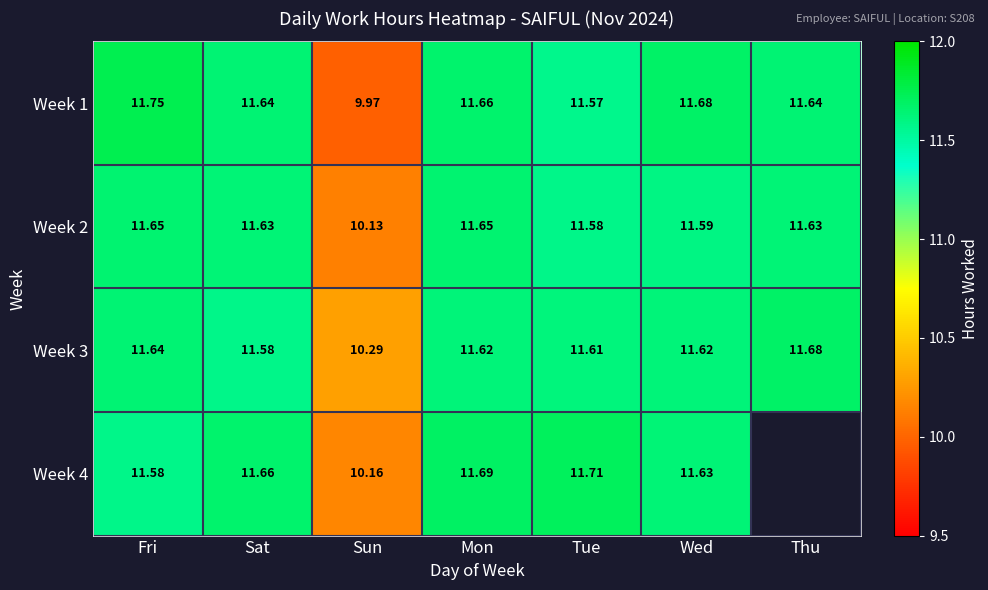

Is it true that Week 4 equals 3.2 at Sun?

False